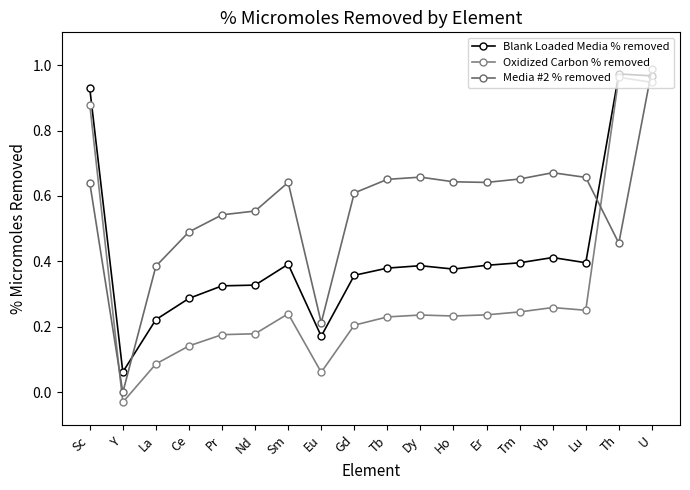

How many lines are shown in the chart?

3